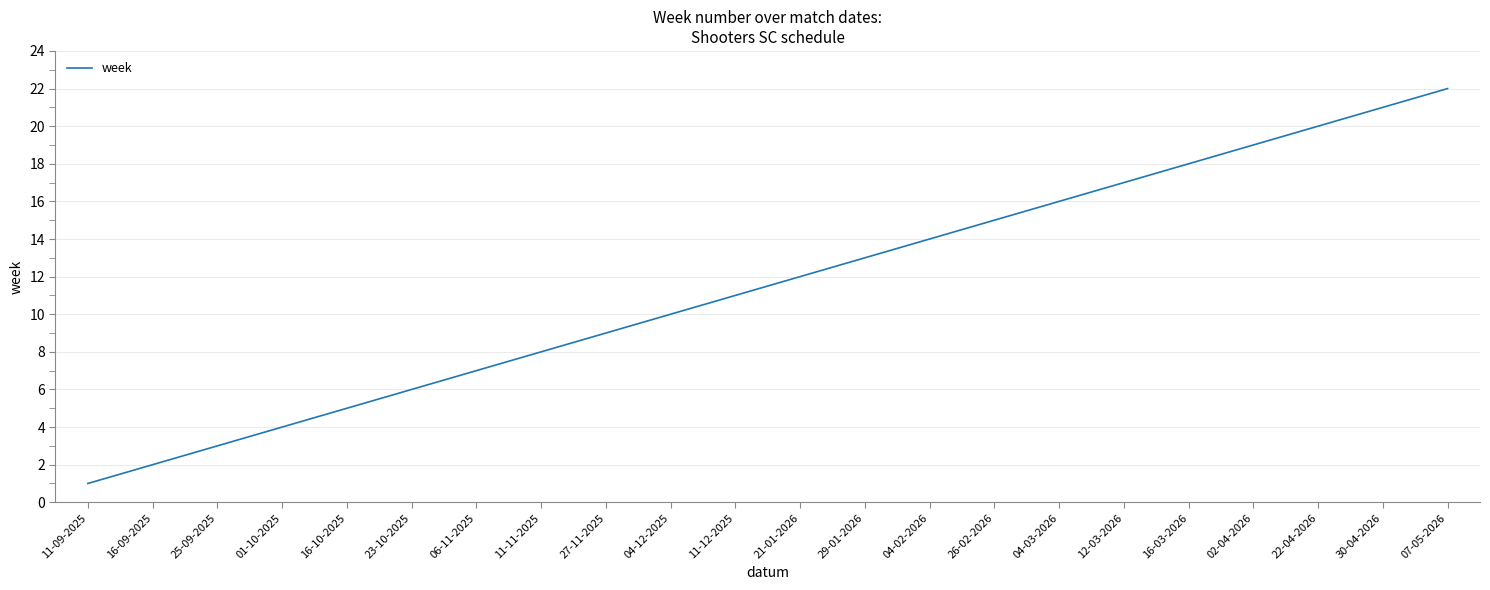

How many categories are shown in the chart?

22